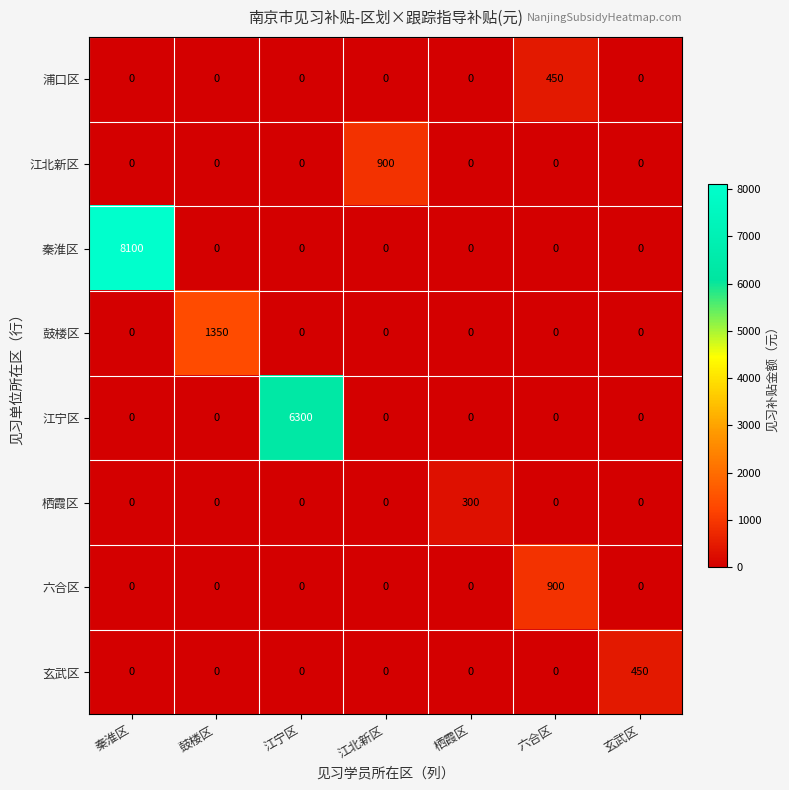

How many data points does each series have?

7